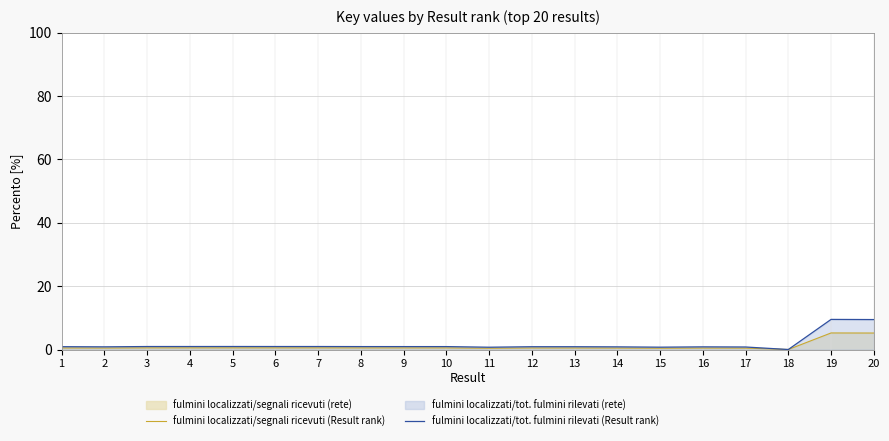

Does the chart display data point markers on the line(s)?

No